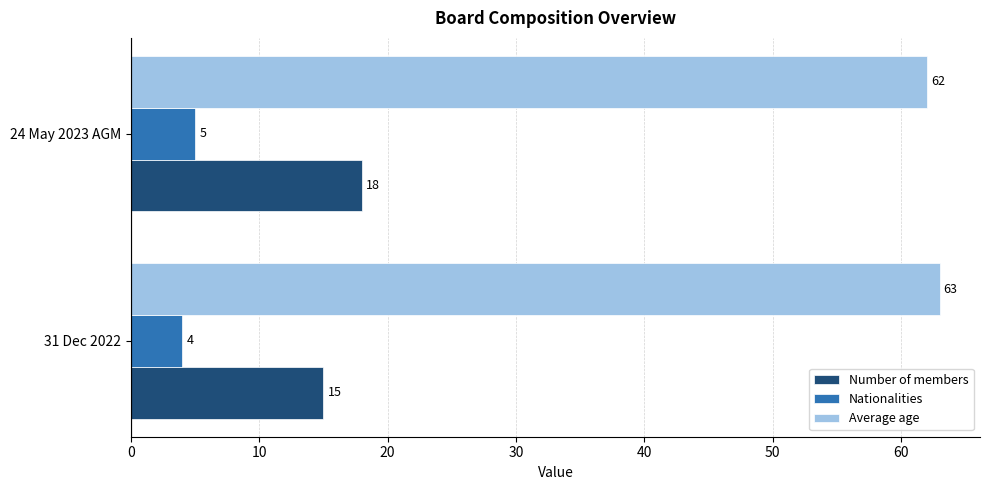

Is it true that Number of members equals 18 at 24 May 2023 AGM?

True